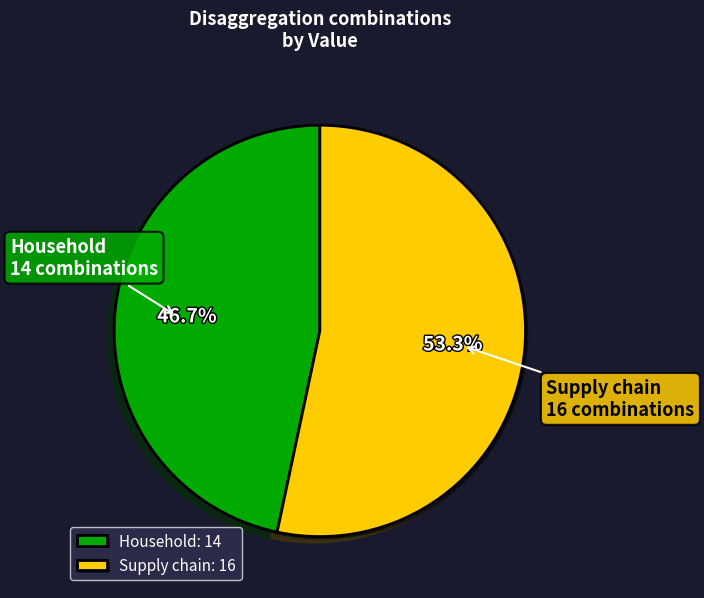

To the nearest percent, what percentage of the pie is Supply chain?

53%